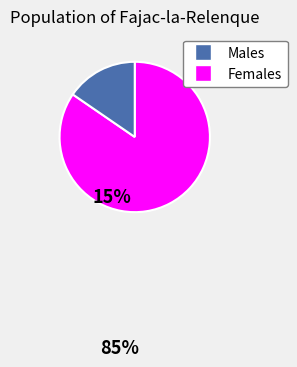

Is there a majority slice in this chart?

Yes